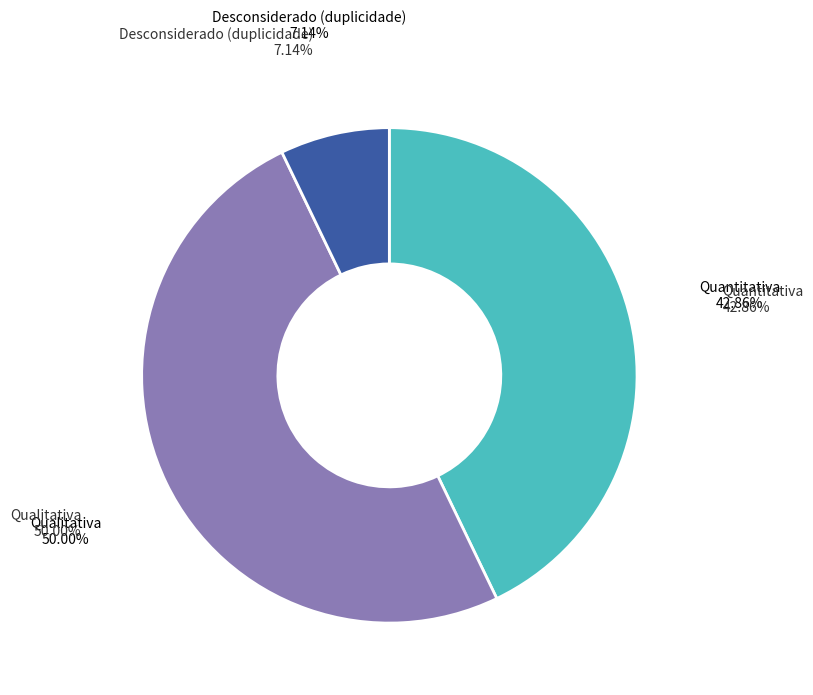

To the nearest percent, what percentage of the pie is Desconsiderado (duplicidade)?

7%